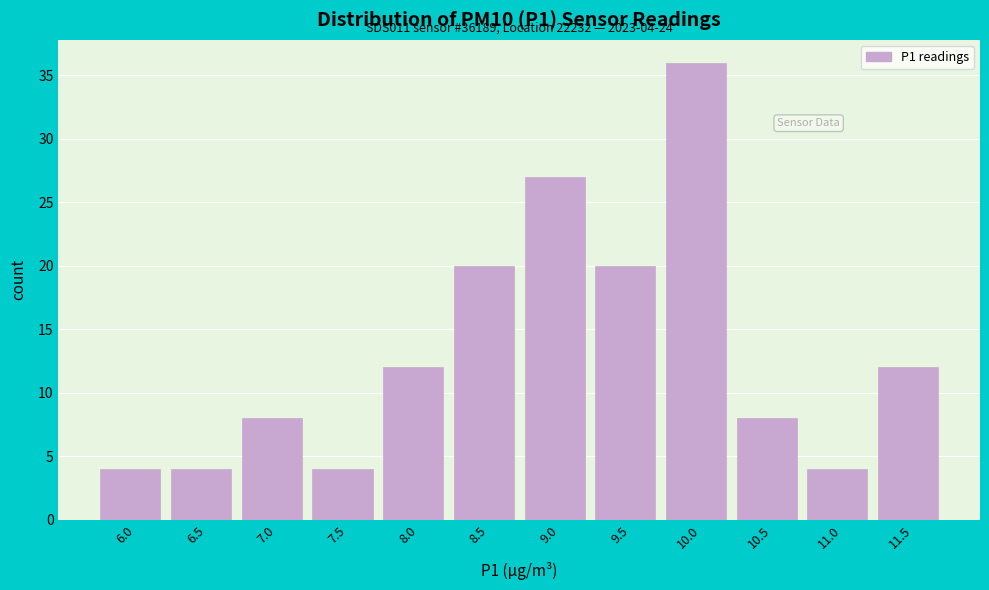

Over which range of the x-axis is the bar tallest?

9.8 to 10.3